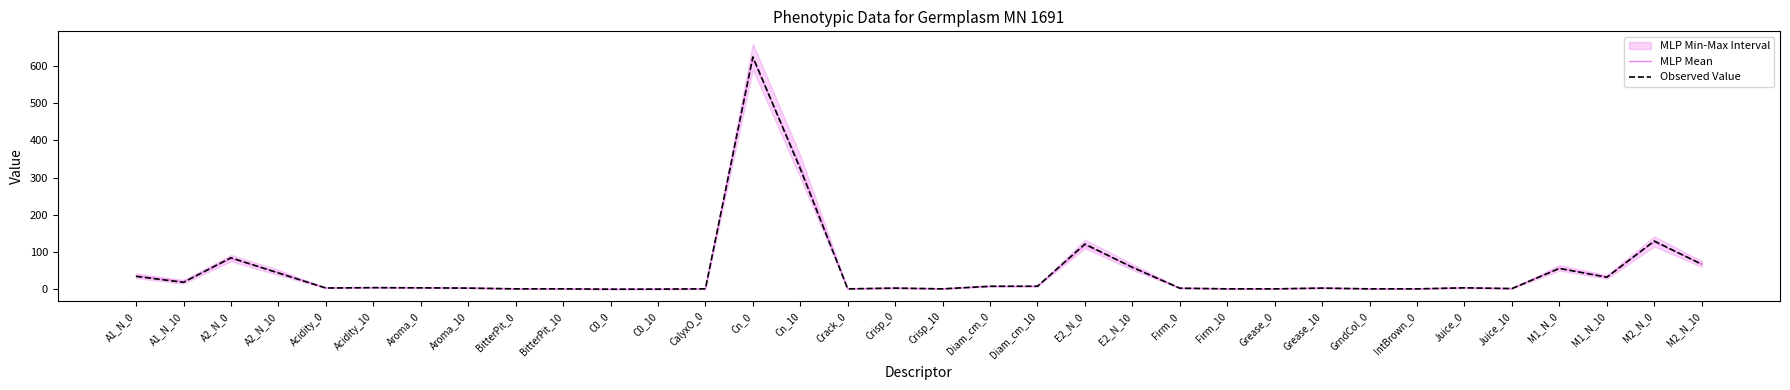

What is the label of the 26th point from the left?

Grease_10